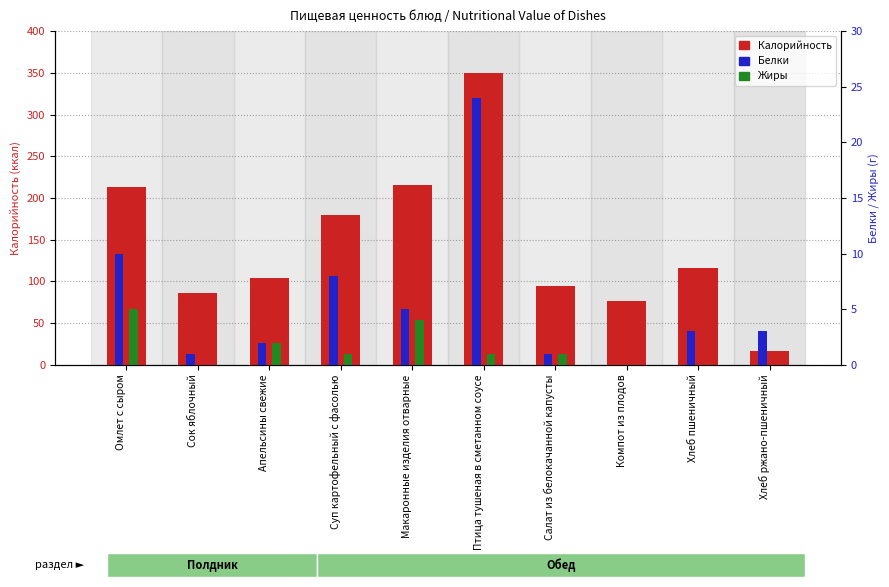

Reading left to right, what are all the values shown in this chart?

Калорийность: 213	86	104	179	216	350	95	77	116	16
Белки: 10	1	2	8	5	24	1	0	3	3
Жиры: 5	0	2	1	4	1	1	0	0	0